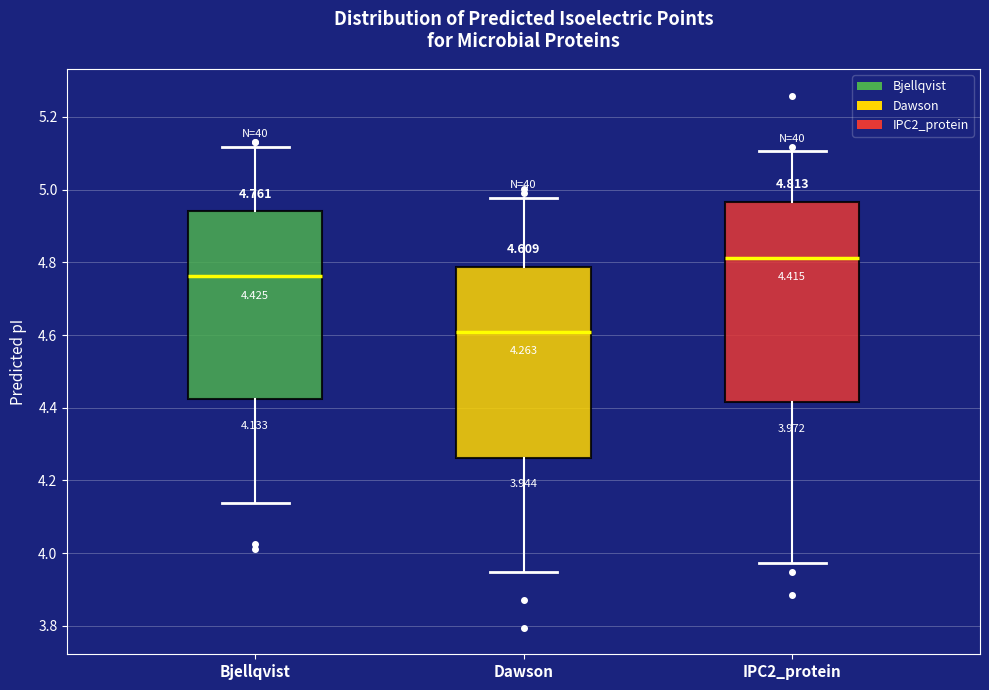

Comparing the boxes themselves (not the whiskers), which one is the tallest?

IPC2_protein